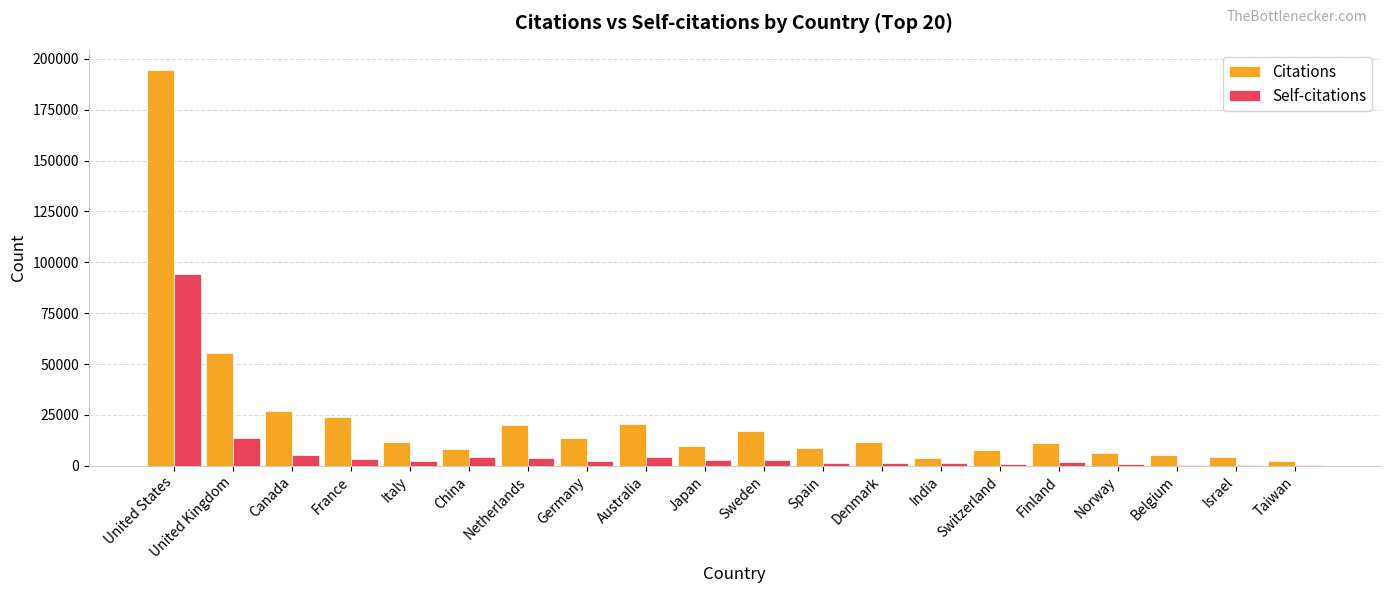

What is the spread (max minus min) of values at Switzerland?

6942